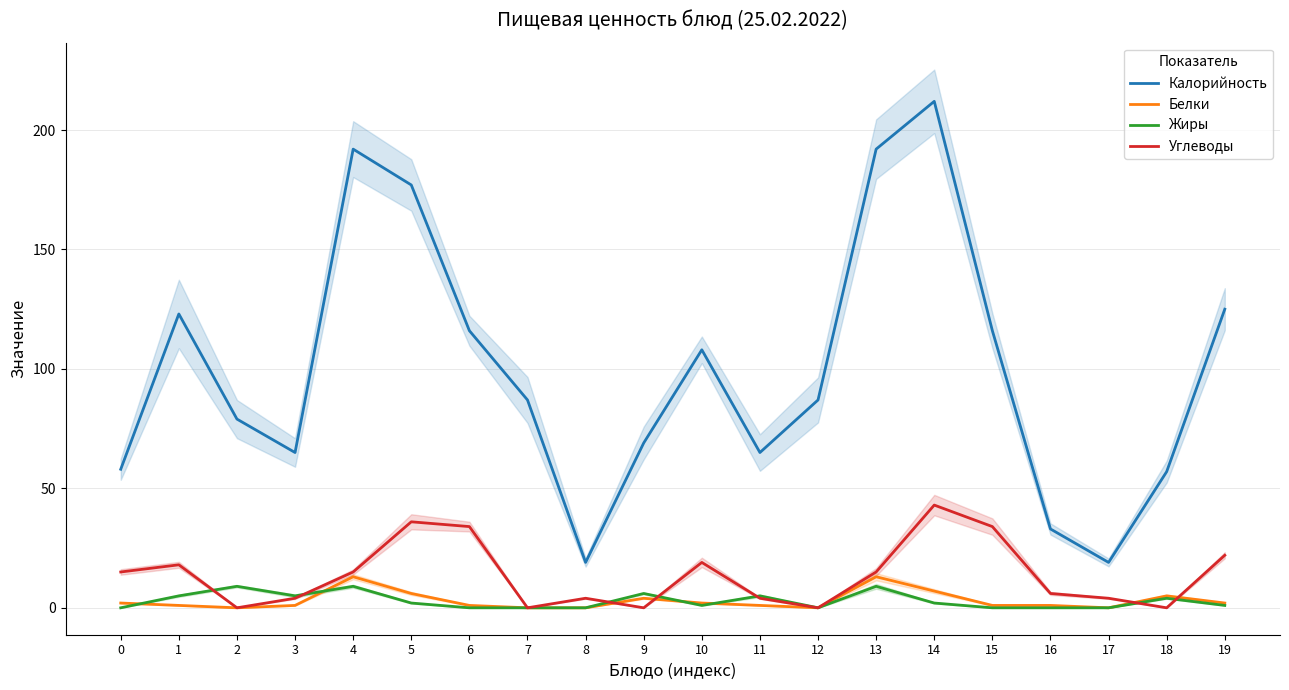

Between 10 and 6, which is larger?

6